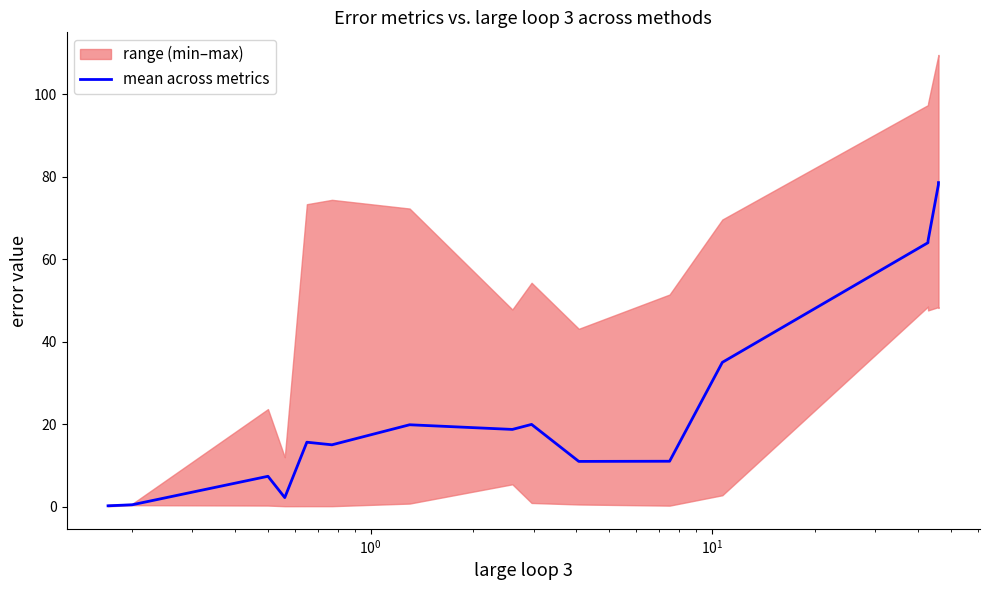

What is the highest value of the mean across metrics series?

78.6